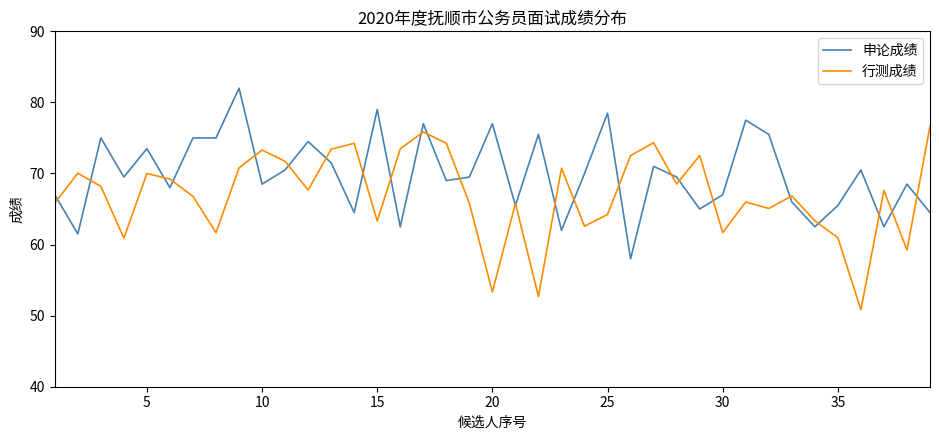

List the series in order of their peak value, highest first.

申论成绩, 行测成绩